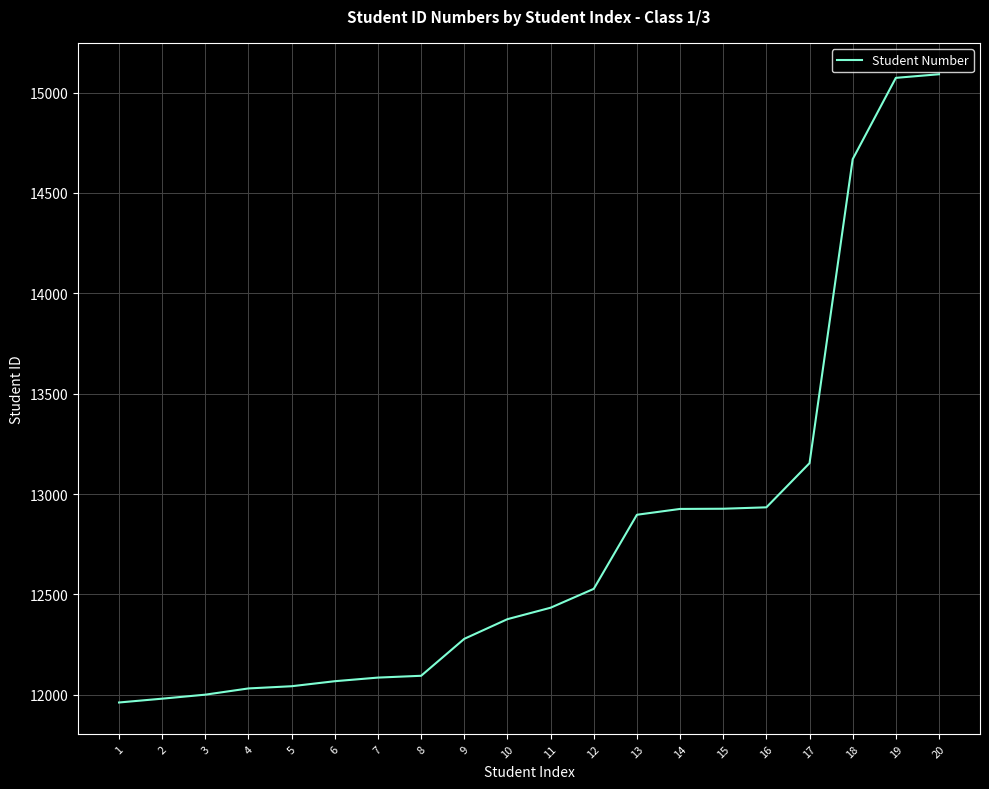

What is the greatest value displayed?

15091